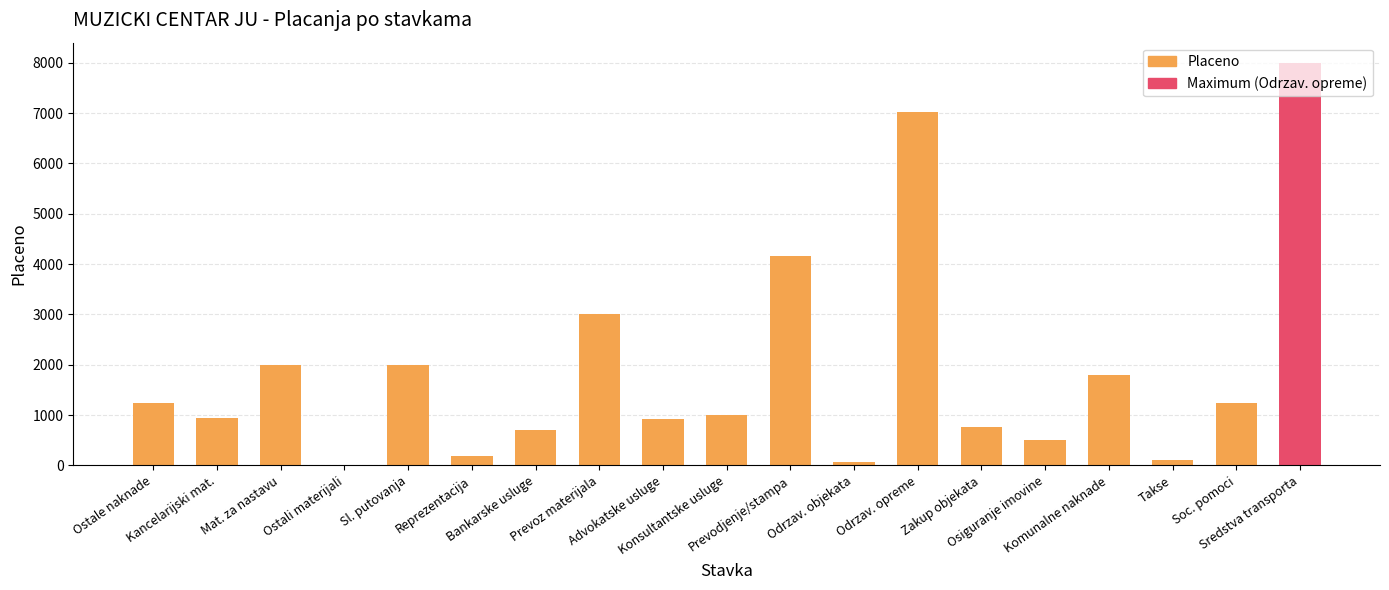

What is the sum of all values?

35701.4